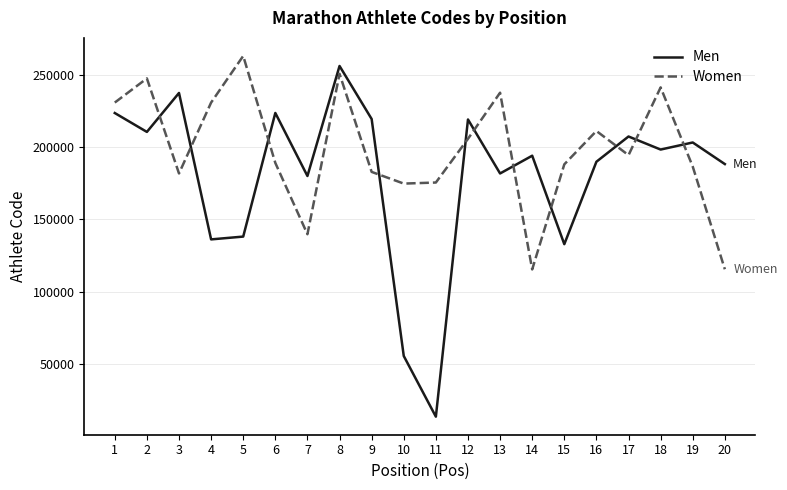

Does the chart display data point markers on the line(s)?

No